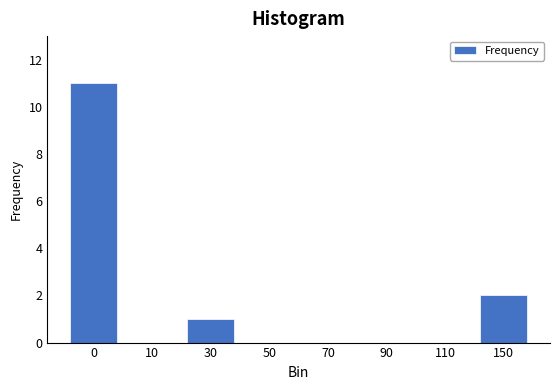

Reading left to right, transcribe all the data shown in this chart.

0=11	10=0	30=1	50=0	70=0	90=0	110=0	150=2